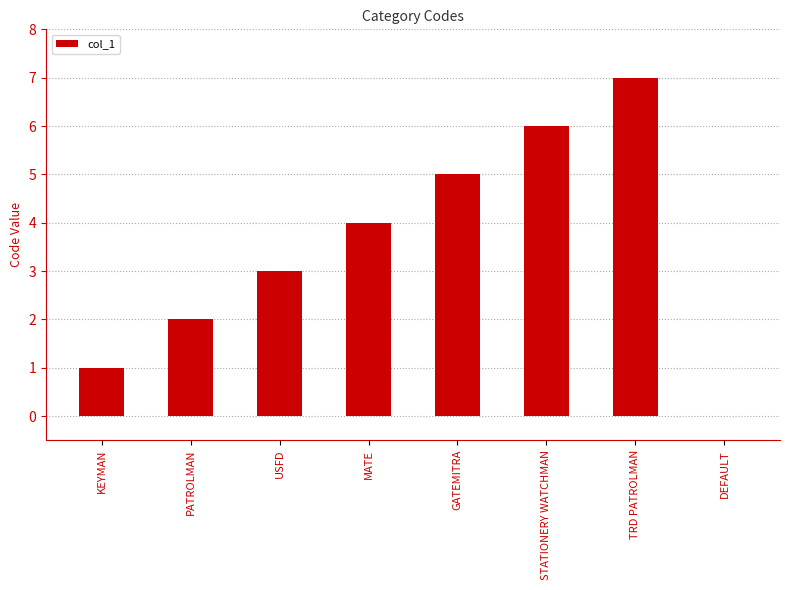

What is the maximum value shown in the chart?

7